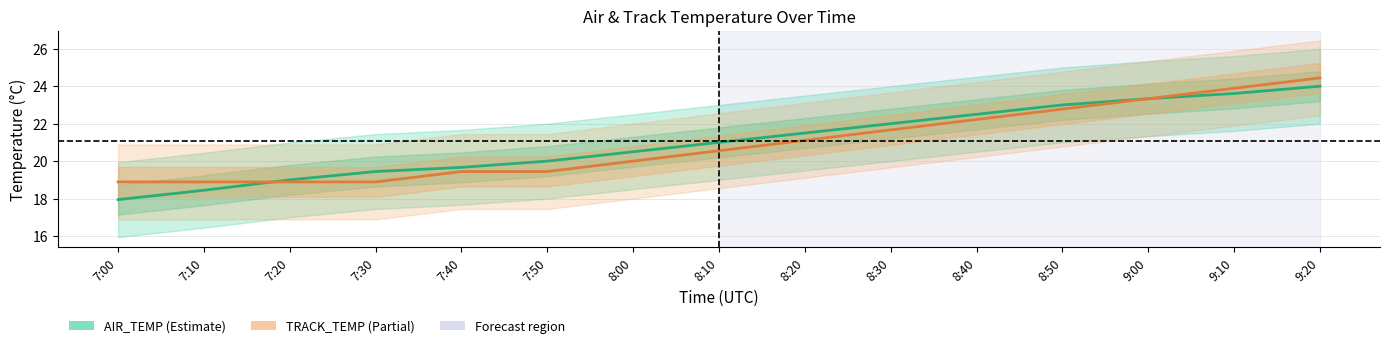

What is the label of the 9th point from the right?

8:00